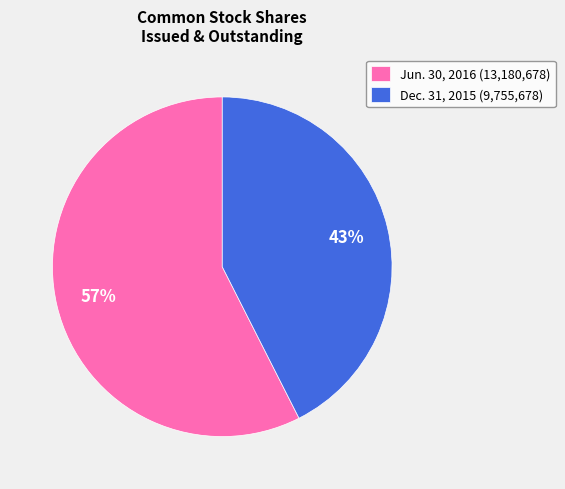

To the nearest percent, what portion does Jun. 30, 2016 (13,180,678) represent?

57%